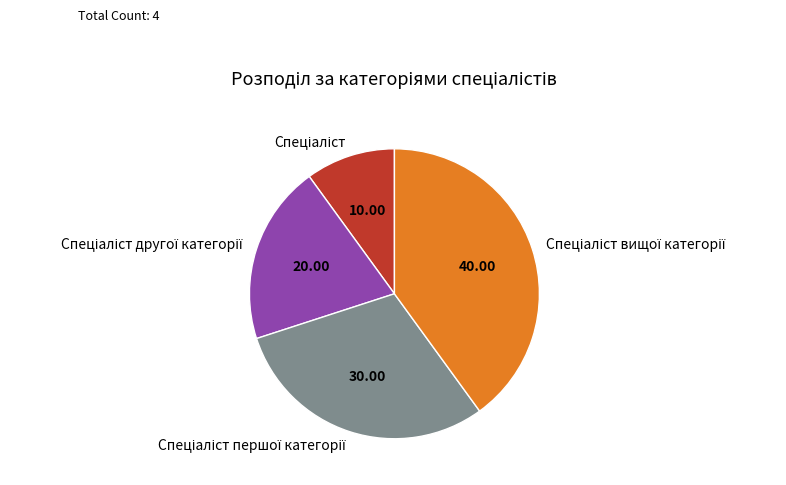

Does any single category account for the majority?

No